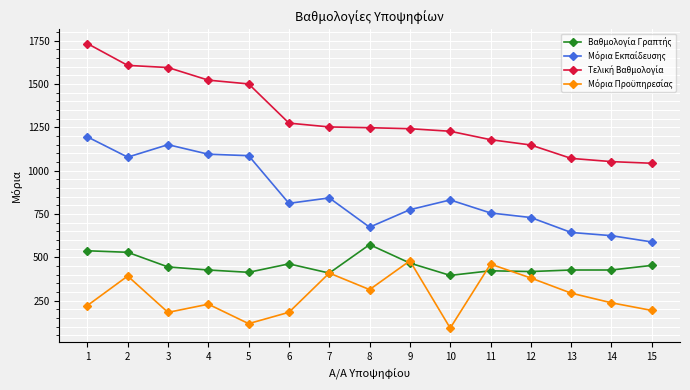

What is the minimum value shown in the chart?

92.0